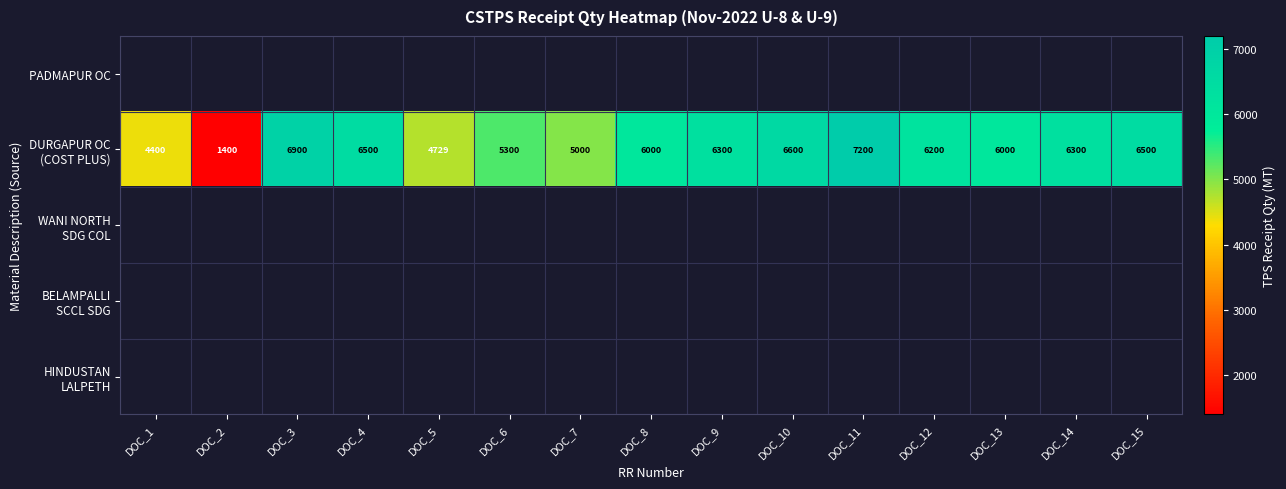

Is the value of PADMAPUR OC at DOC_2 greater than the value of DURGAPUR OC (COST PLUS) at DOC_13?

No